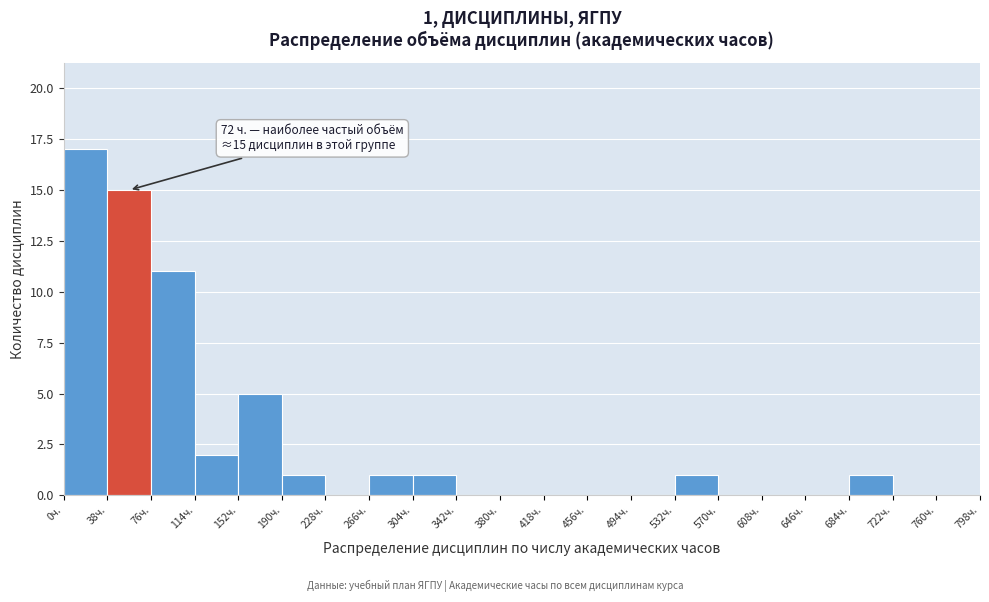

Which range on the x-axis has the tallest bar?

0 to 38